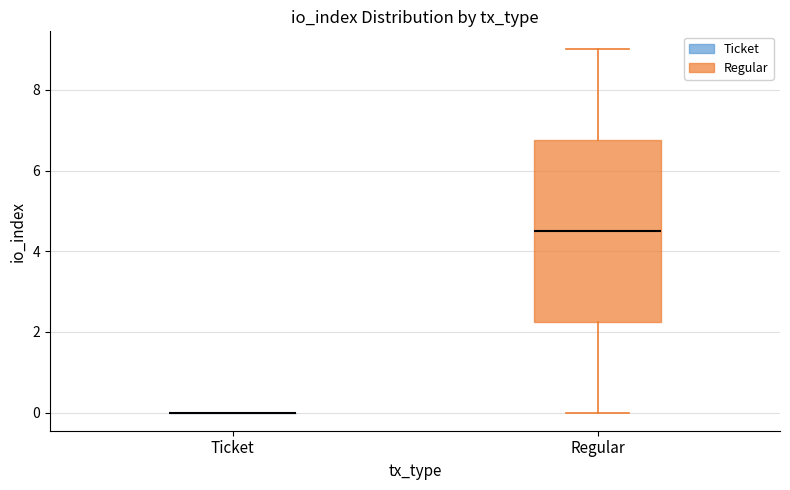

Reading left to right, read every box against the y-axis: the position of its median line, the range the box covers, and the ends of its whiskers. The values are not printed on the chart, so give them approximately, as read against the axis.

Ticket: box collapsed to a line at 0.0, whiskers 0.0 to 0.0
Regular: median 4.6, box 2.2 to 6.8, whiskers 0.0 to 9.0